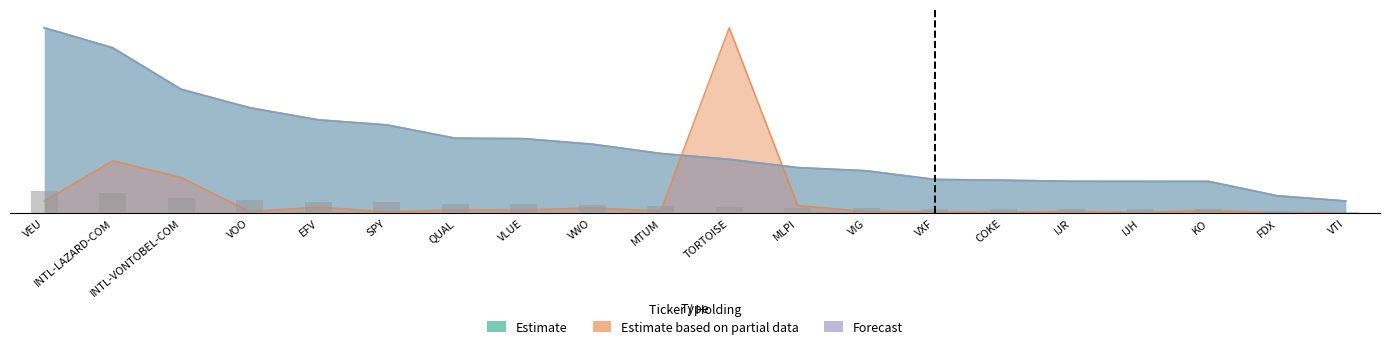

What is the difference between the Forecast values at VEU and VOO?

70812164.4